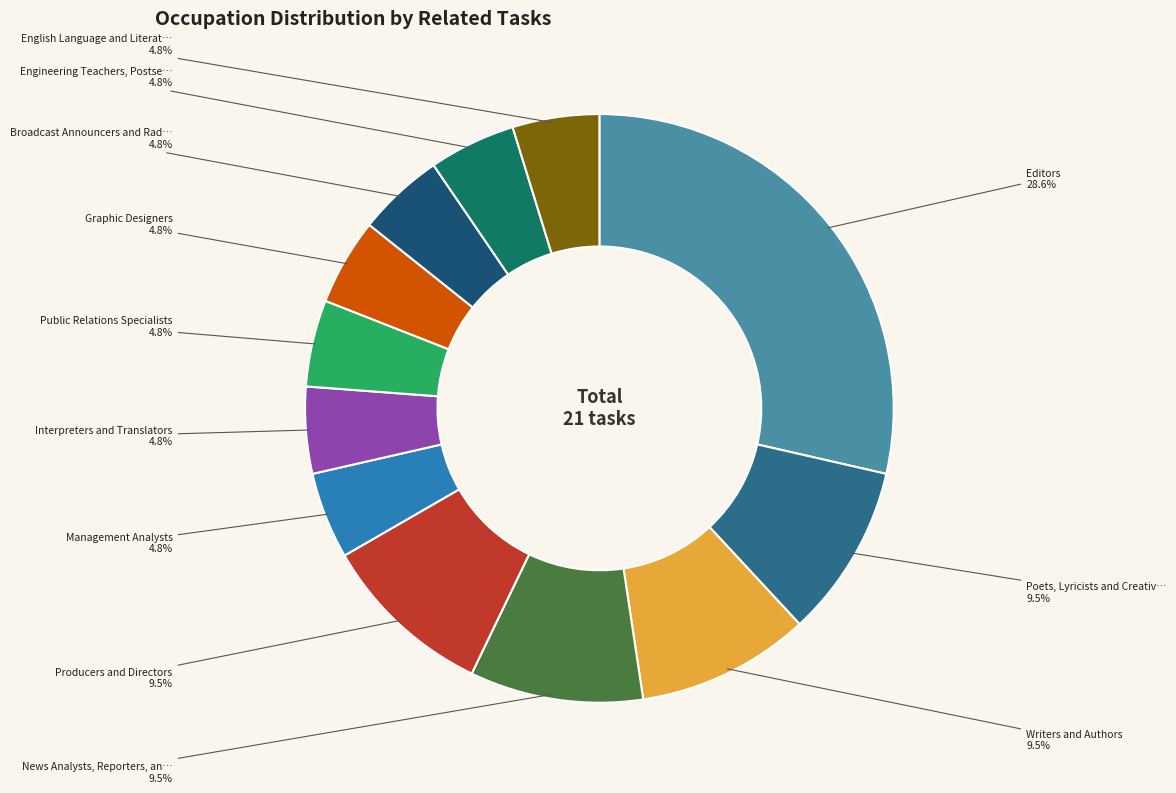

Is there any slice that represents more than half of the pie?

No